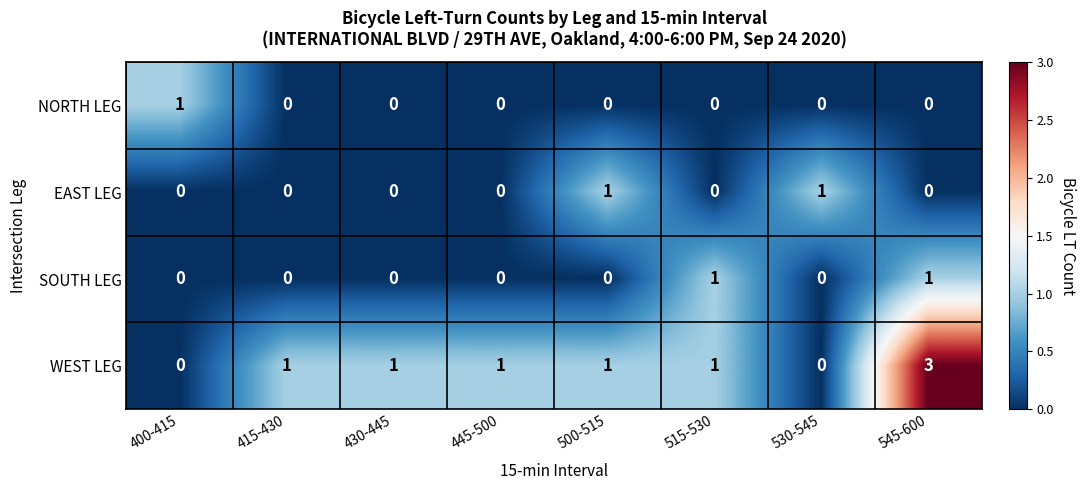

The WEST LEG series shows 2 at 400-415. True or false?

False